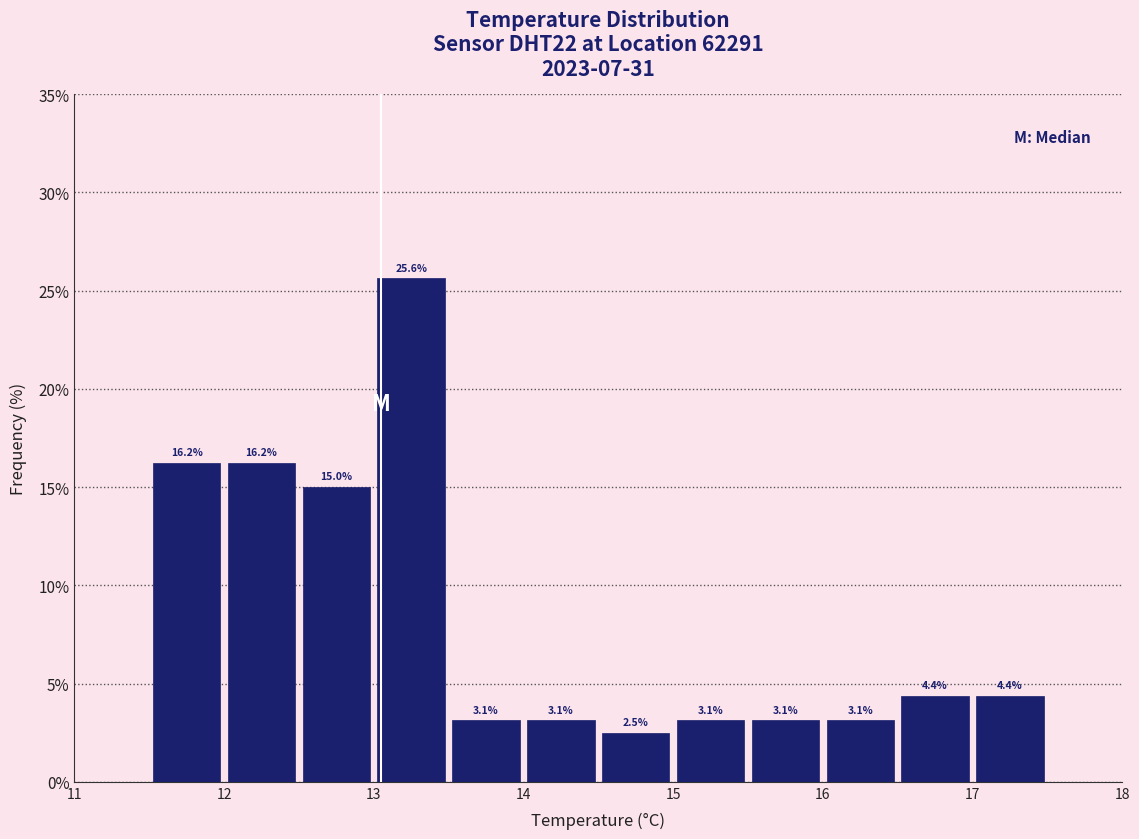

How tall is the bar that spans 15.5 to 16.0 on the x-axis?

3.1